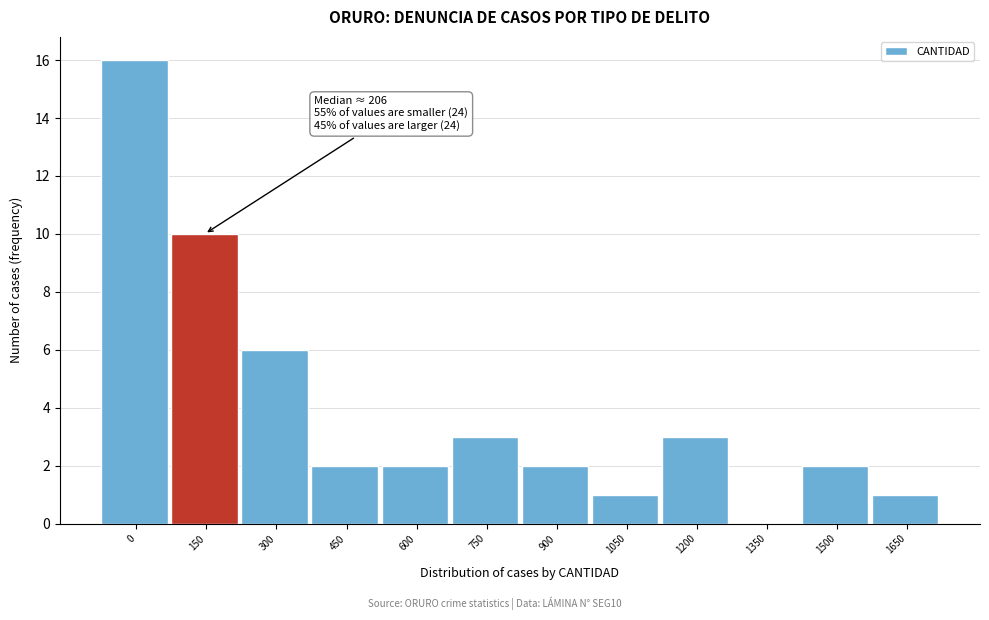

Reading left to right, what are all the values shown in this chart?

0=16	150=10	300=6	450=2	600=2	750=3	900=2	1050=1	1200=3	1350=0	1500=2	1650=1